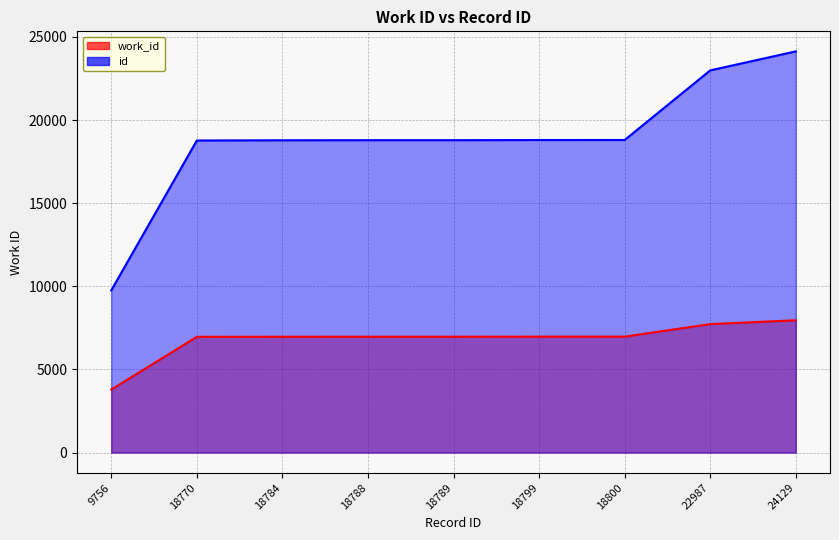

What are all the series names shown in the legend?

work_id, id